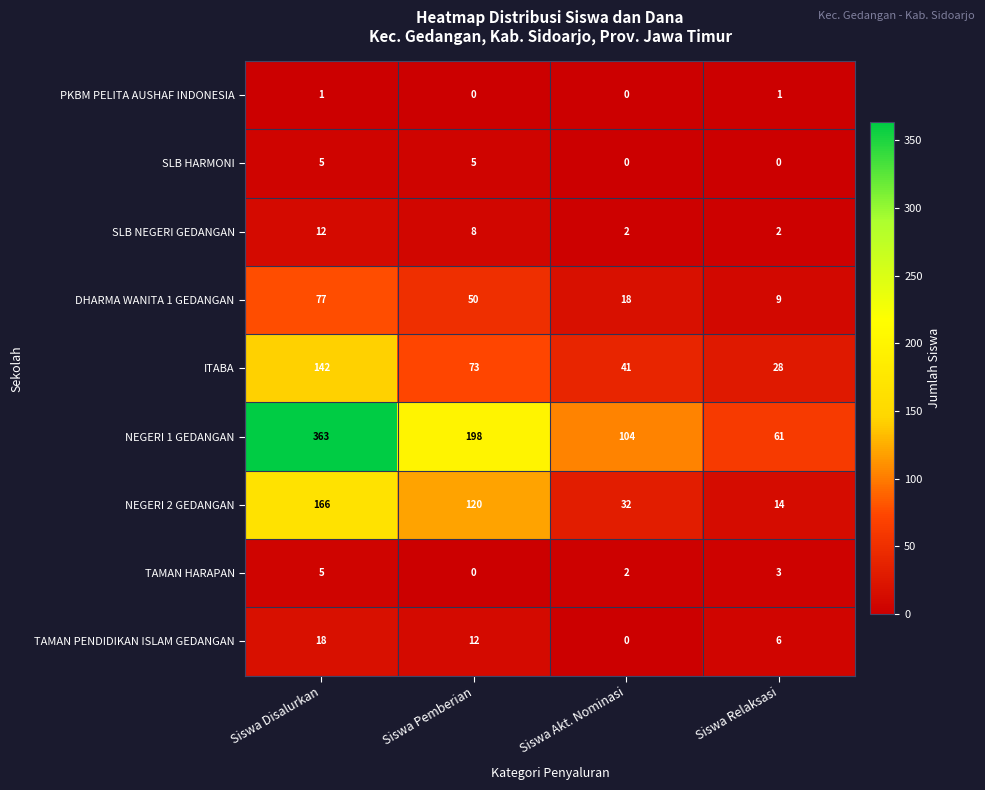

Count the SLB NEGERI GEDANGAN values in the range 2 to 12.

4